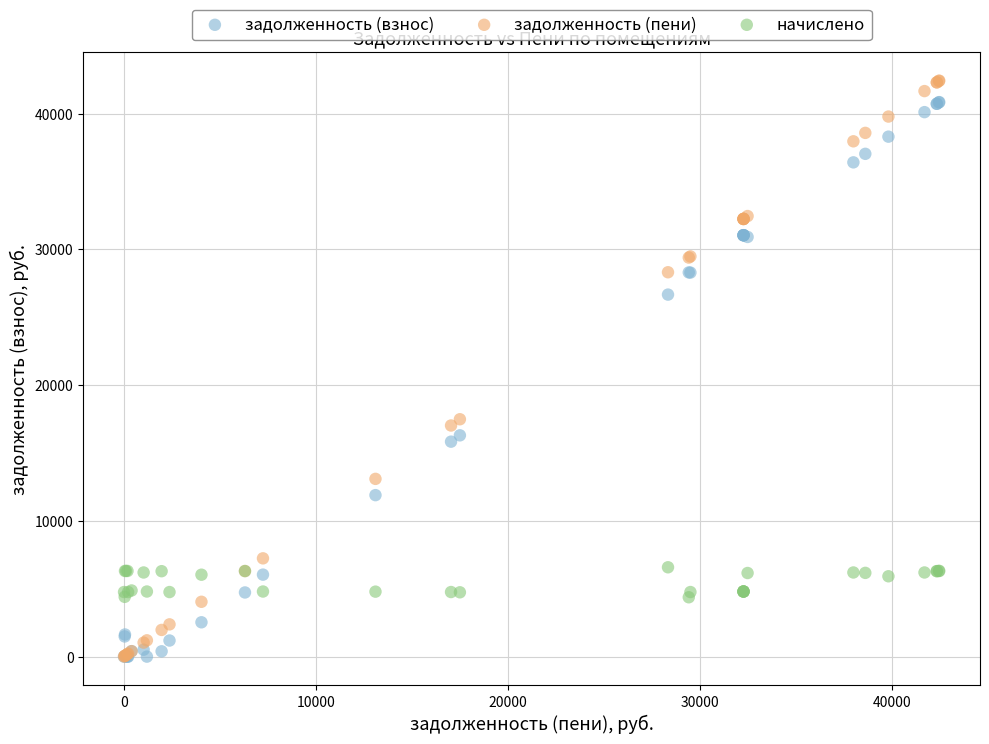

What are all the series names shown in the legend?

задолженность (взнос), задолженность (пени), начислено